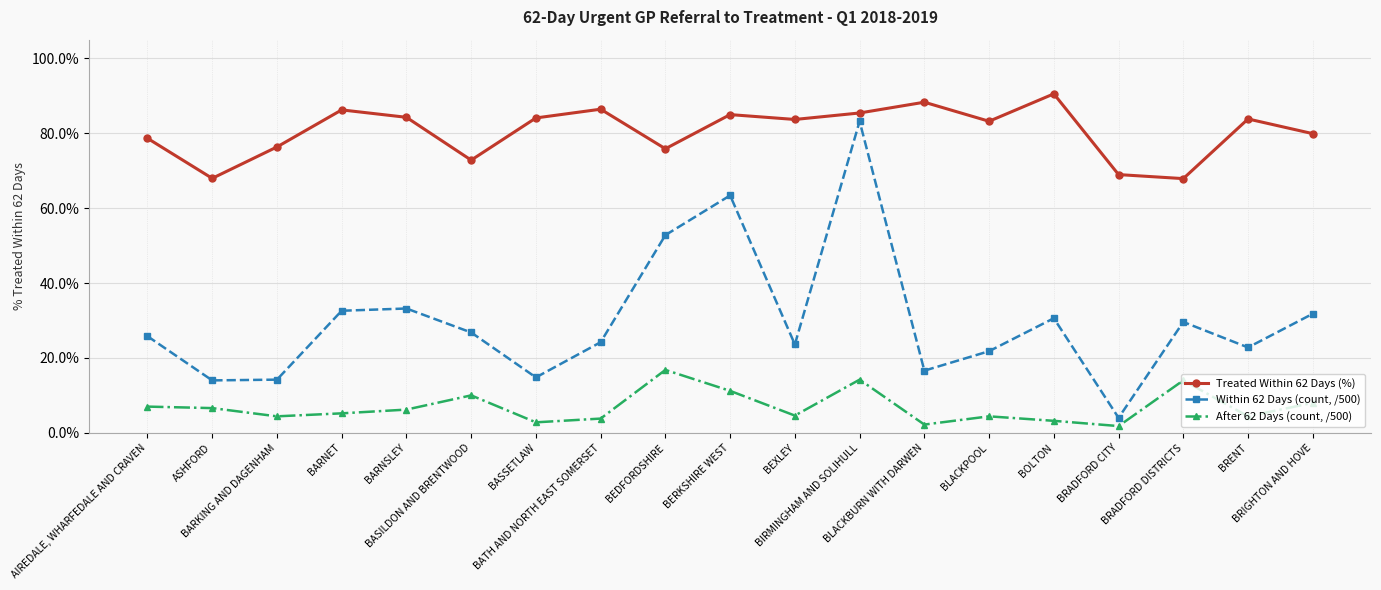

Is the value of Treated Within 62 Days (%) at BEXLEY greater than the value of Within 62 Days (count, /500) at BOLTON?

Yes